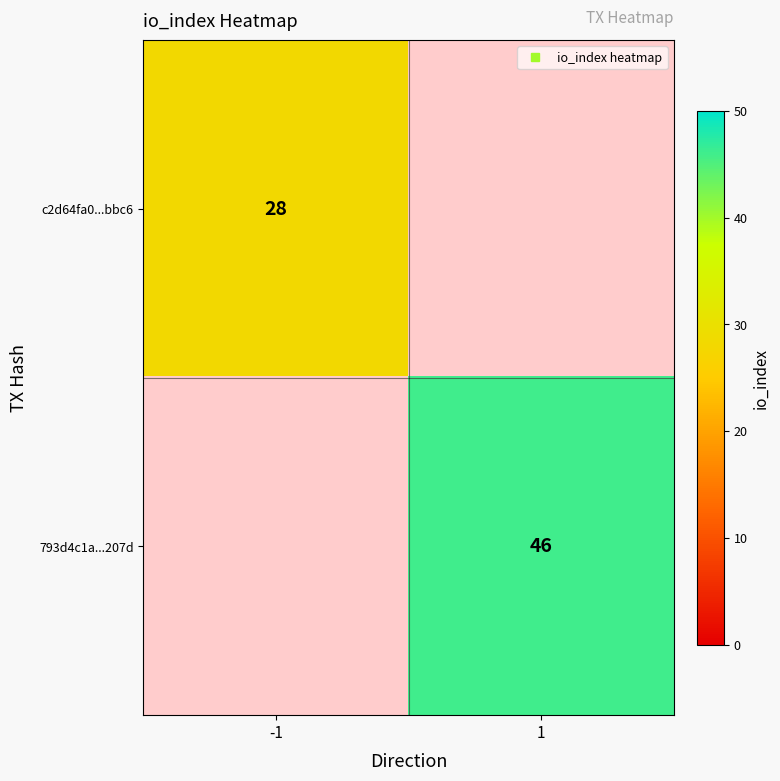

How many data points does each series have?

2